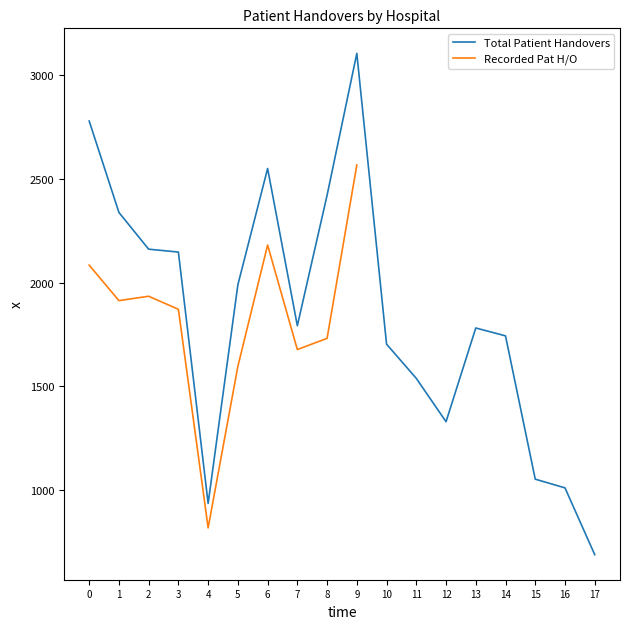

What is the difference between the maximum and minimum values?

2417